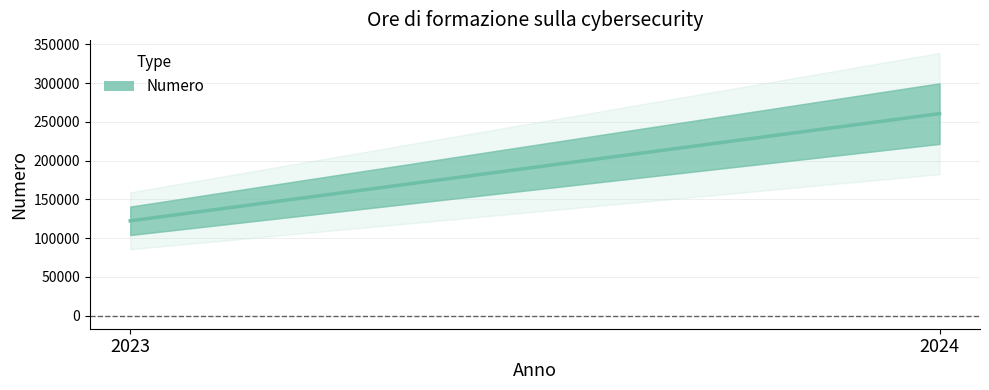

How many values are below 260670?

1